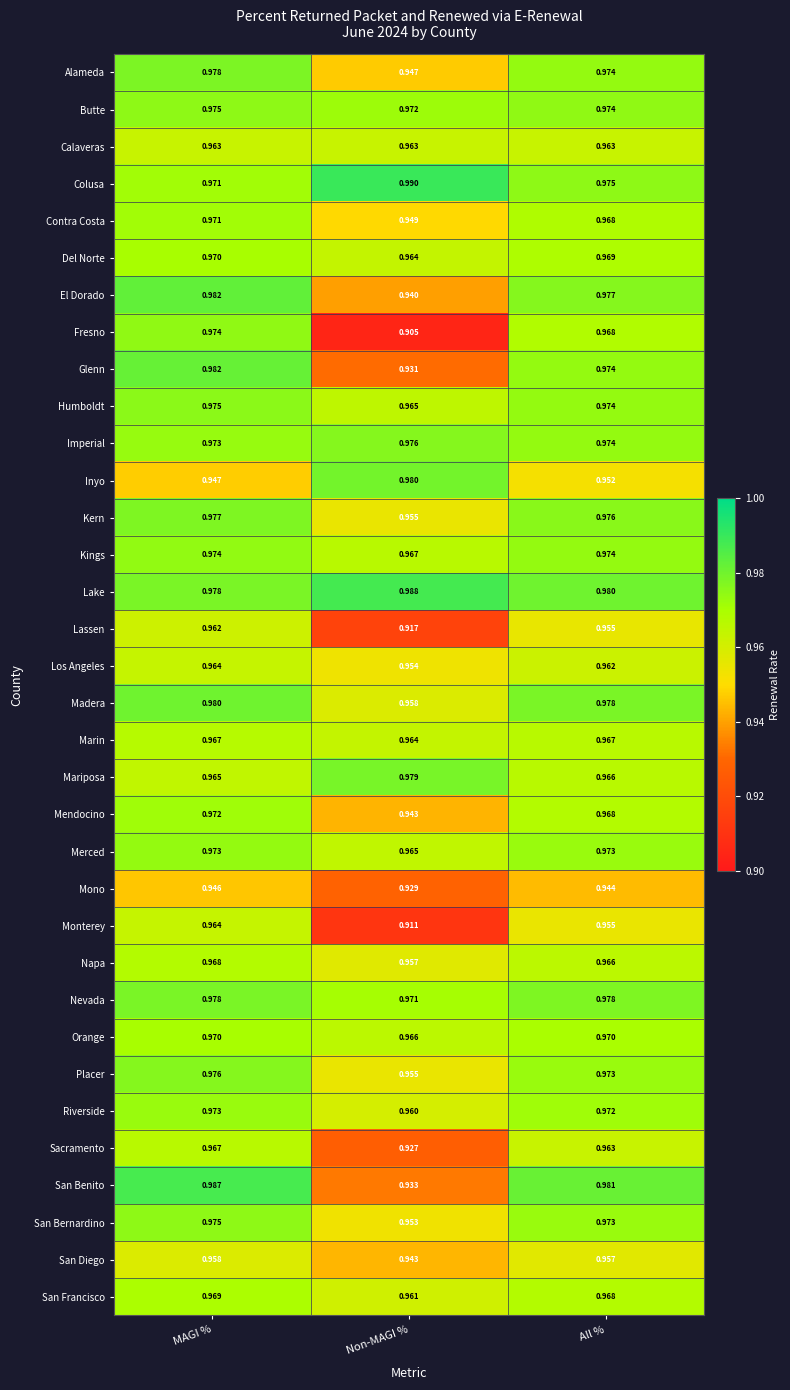

Which category has the lowest value in the San Bernardino series?

Non-MAGI %